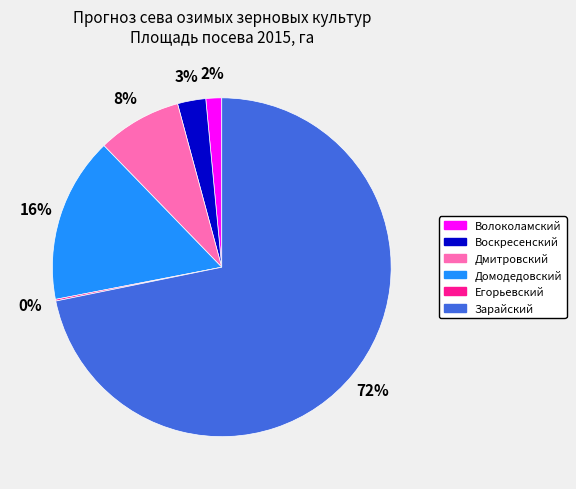

To the nearest percent, what is the average slice percentage?

17%